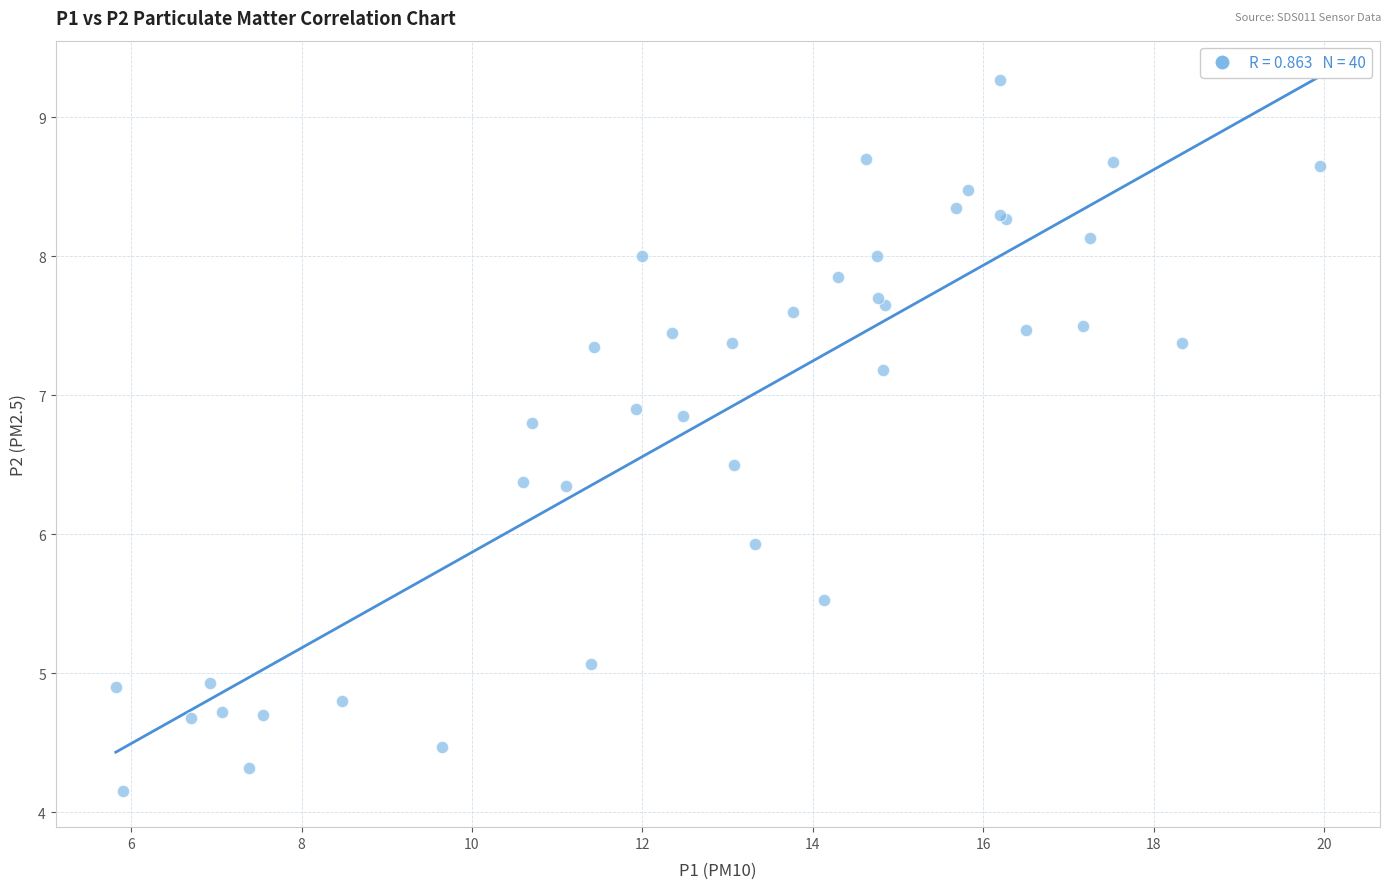

What Y value in the scatter plot is closest to 6?

5.9